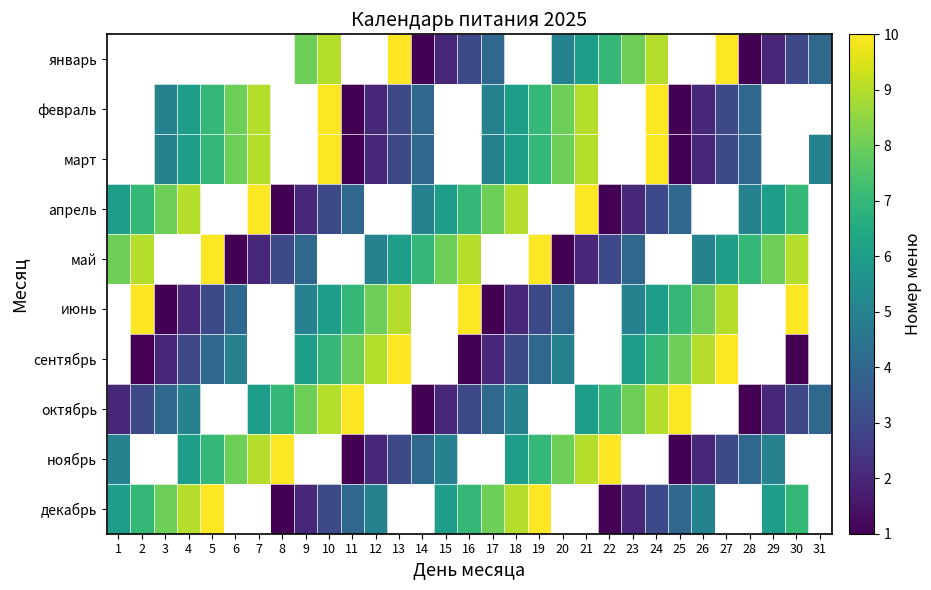

What is the difference between the highest and lowest values at 31?

1.0